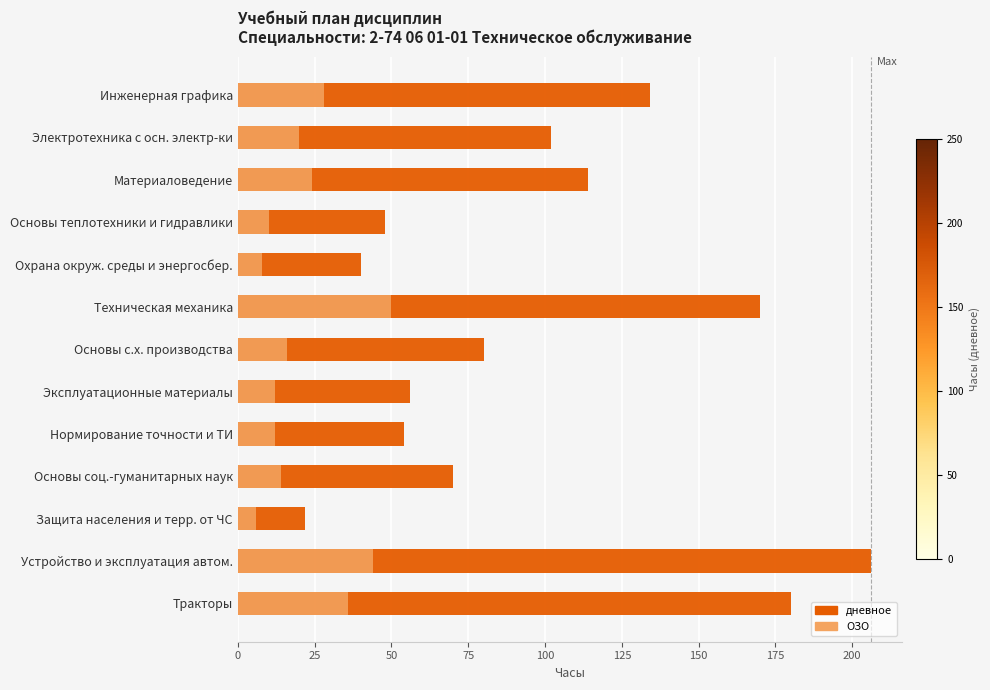

How many values in the дневное series exceed 80?

6